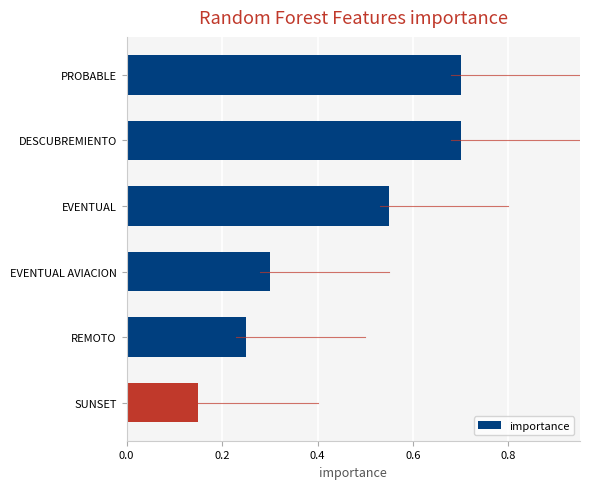

How many values are between 0 and 1?

6